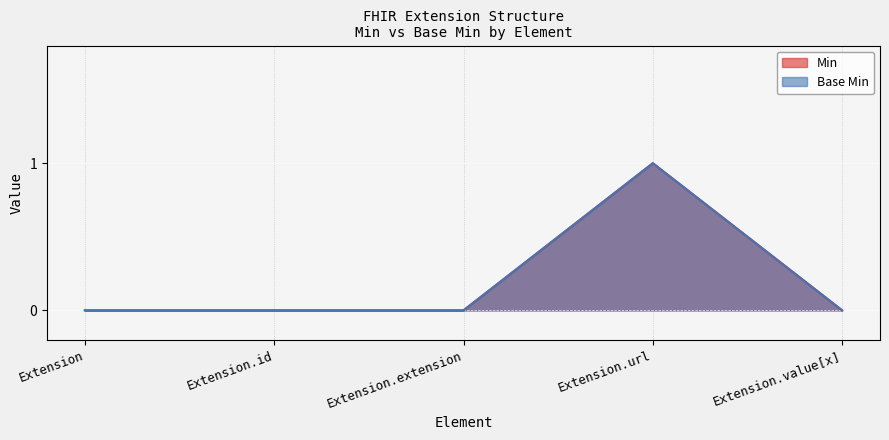

How many Base Min values are between 0 and 1?

5